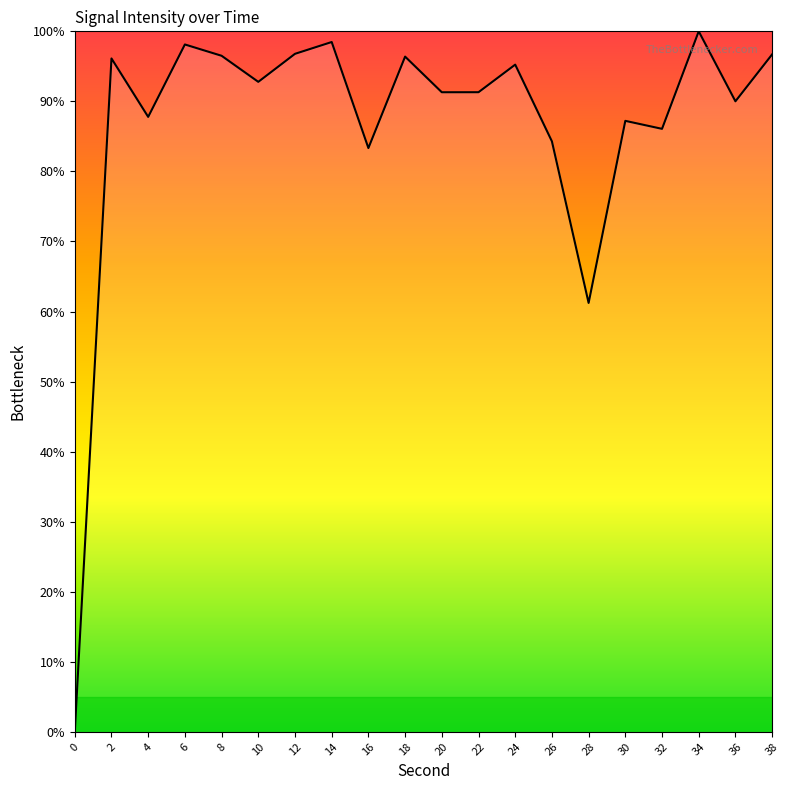

What is the change in value from 16 to 20?

+8.0